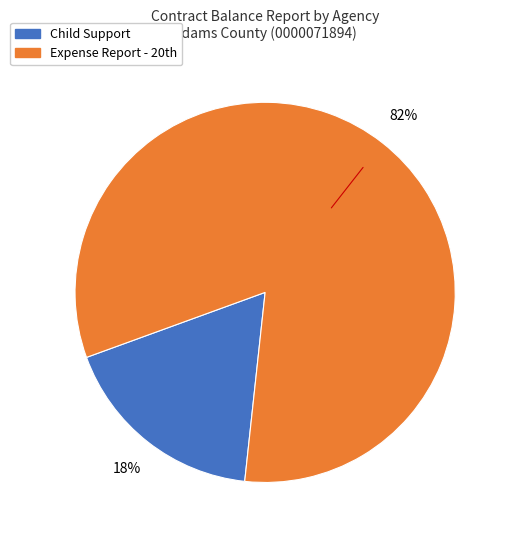

Is there any slice that represents more than half of the pie?

Yes